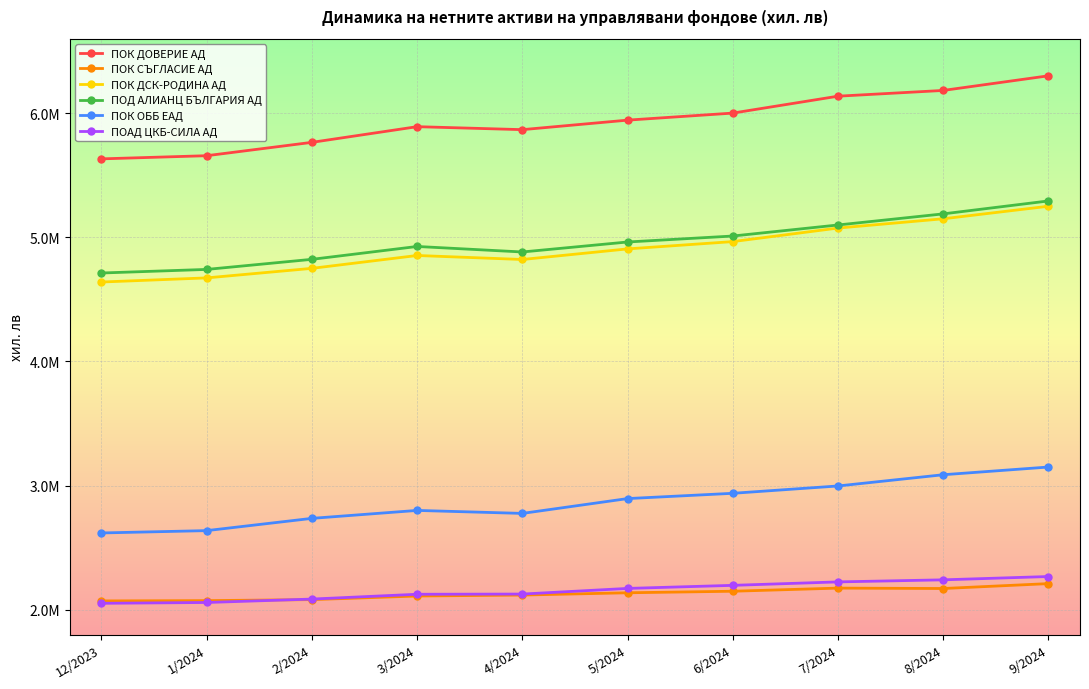

Which series has the widest spread of values?

ПОК ДОВЕРИЕ АД